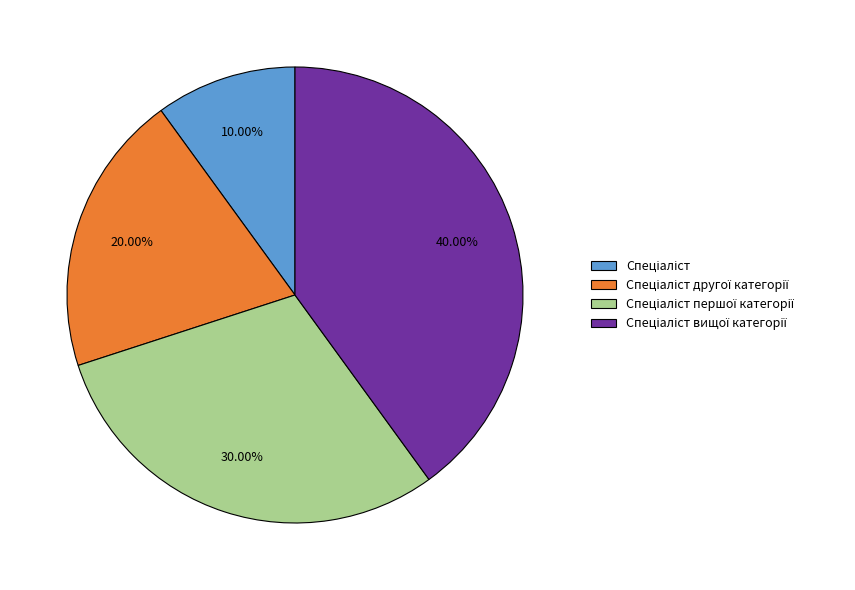

Does any single category account for the majority?

No